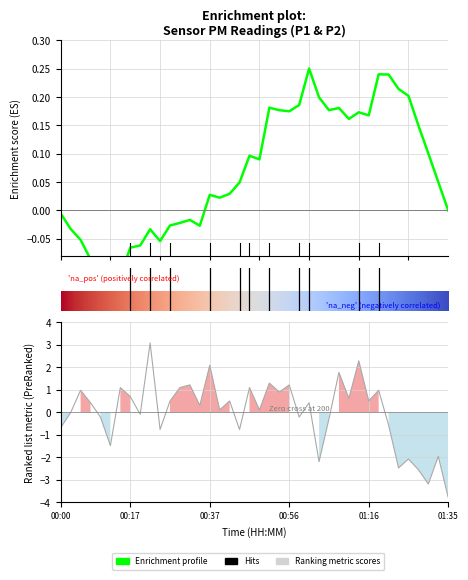

What is the value of the 14th point from the left?

1.2